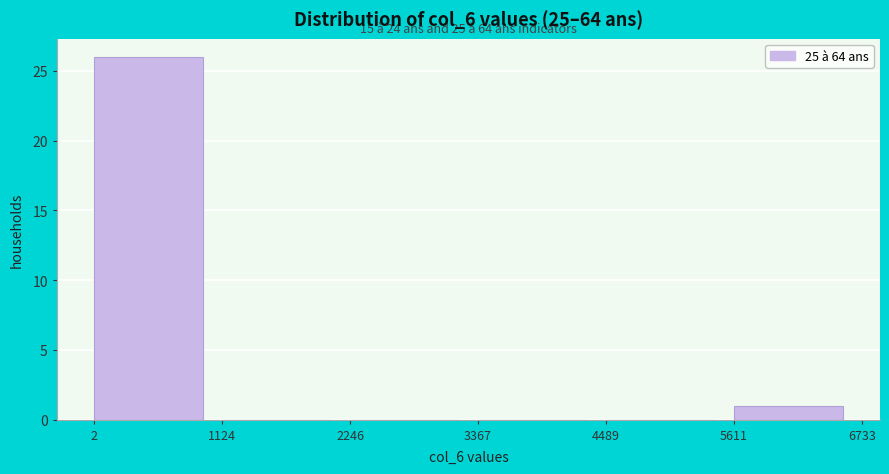

Which range on the x-axis has the tallest bar?

2 to 1124